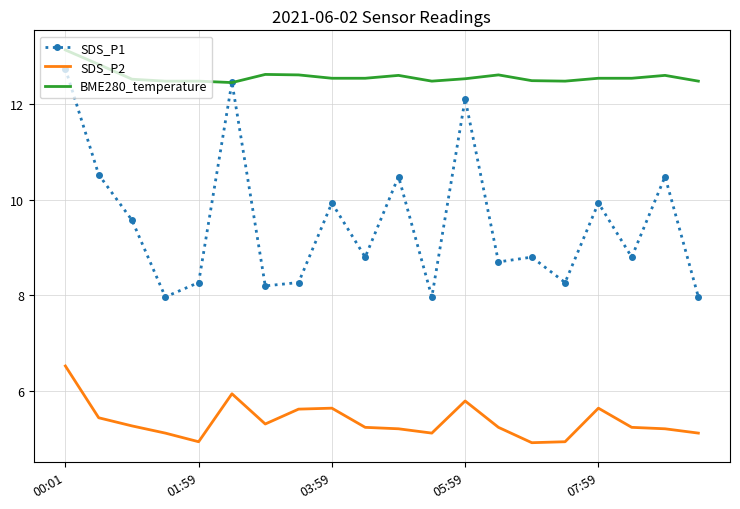

True or false: SDS_P1 and SDS_P2 cross at least once.

False